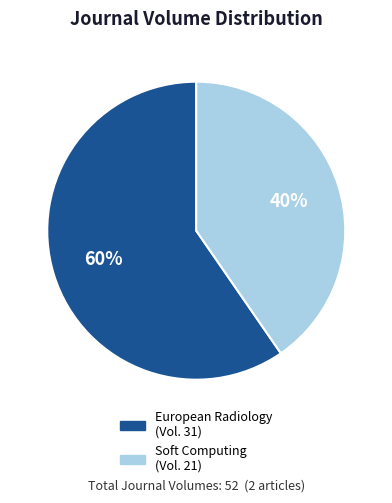

To the nearest percent, what is the combined percentage of Soft Computing (Vol. 21) and European Radiology (Vol. 31)?

100%